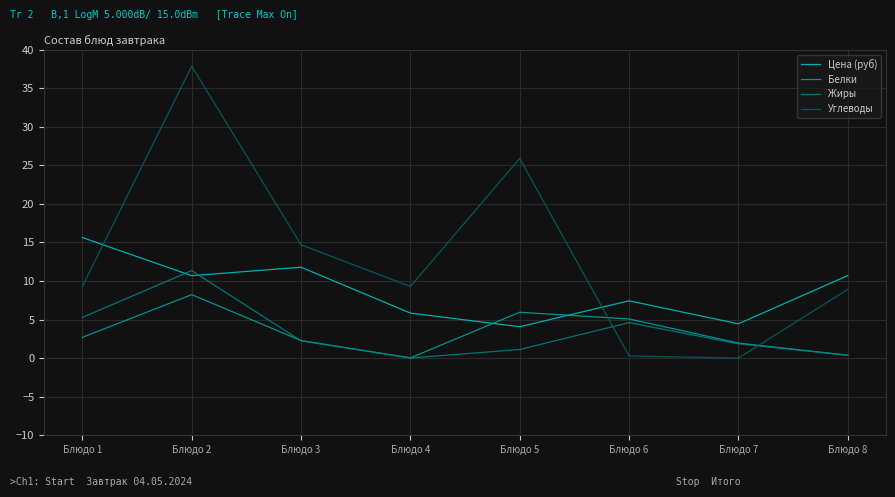

In Жиры, how many points are higher than both neighbors (excluding endpoints)?

2